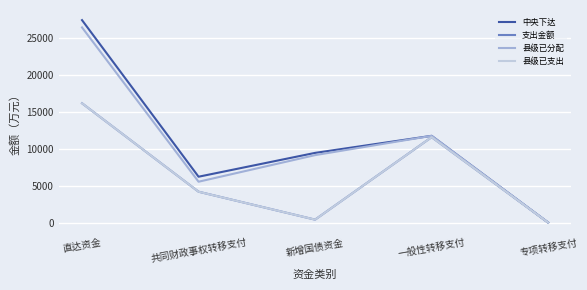

In 支出金额, how many points are higher than both neighbors (excluding endpoints)?

1